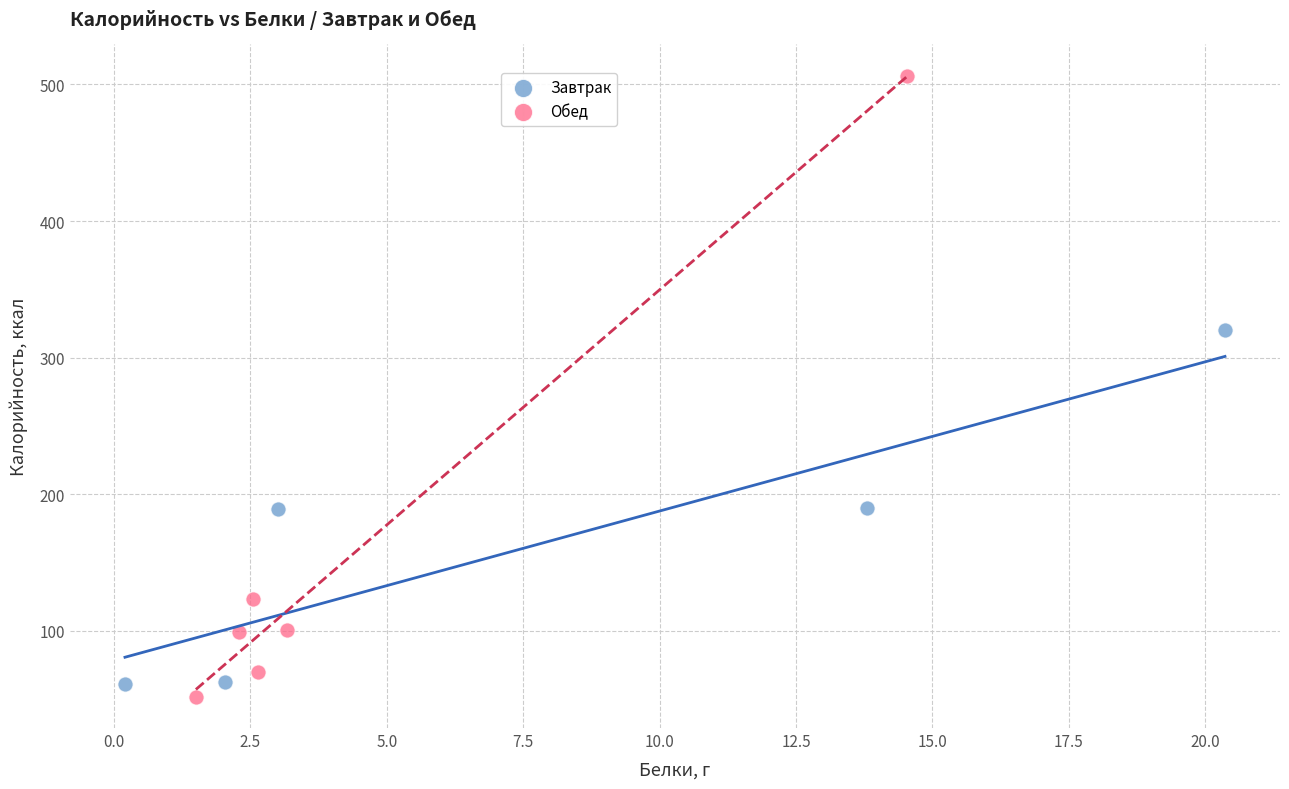

Which series contains the highest Y value?

Обед